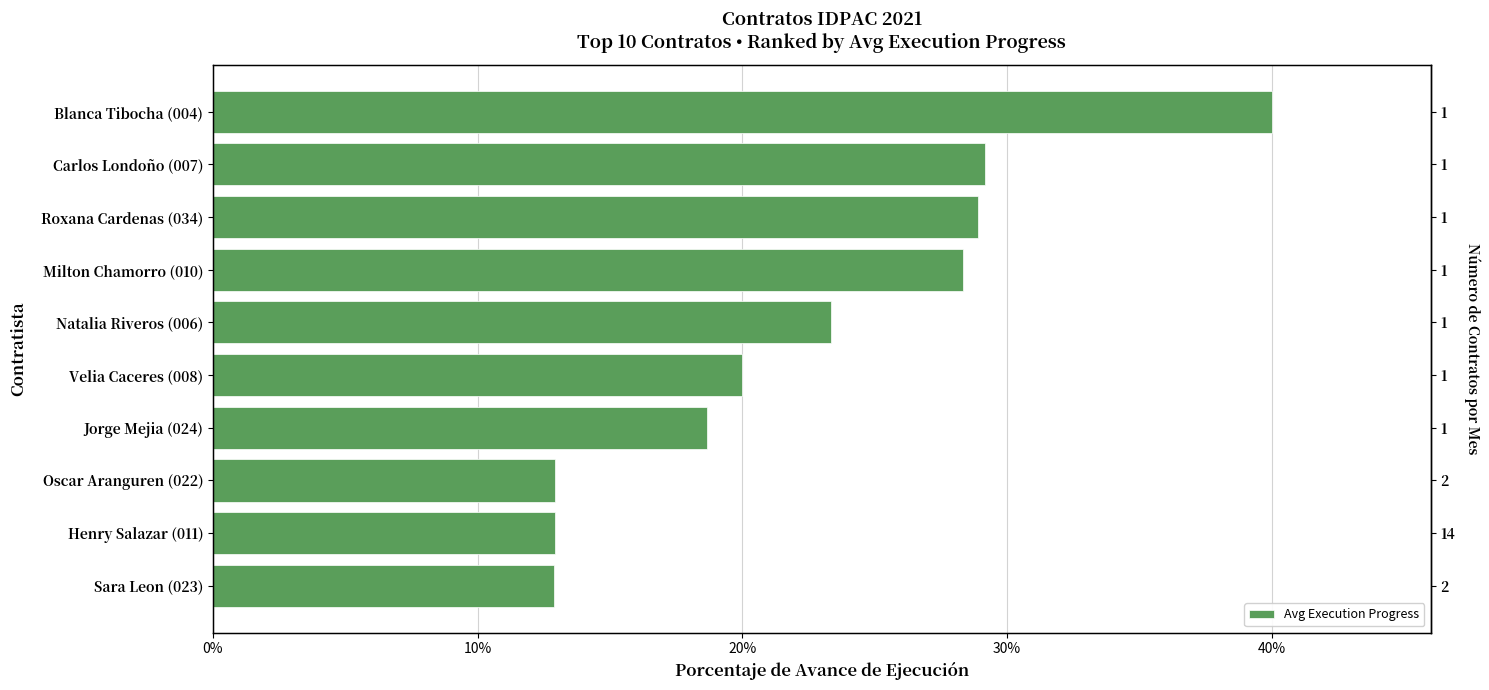

Does the chart contain any negative values?

No